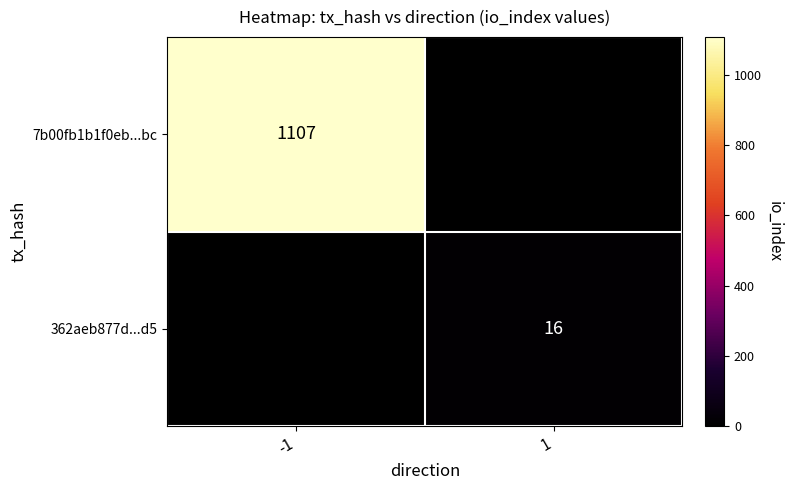

True or false: 362aeb877d...d5 has a value of 16 at 1.

True